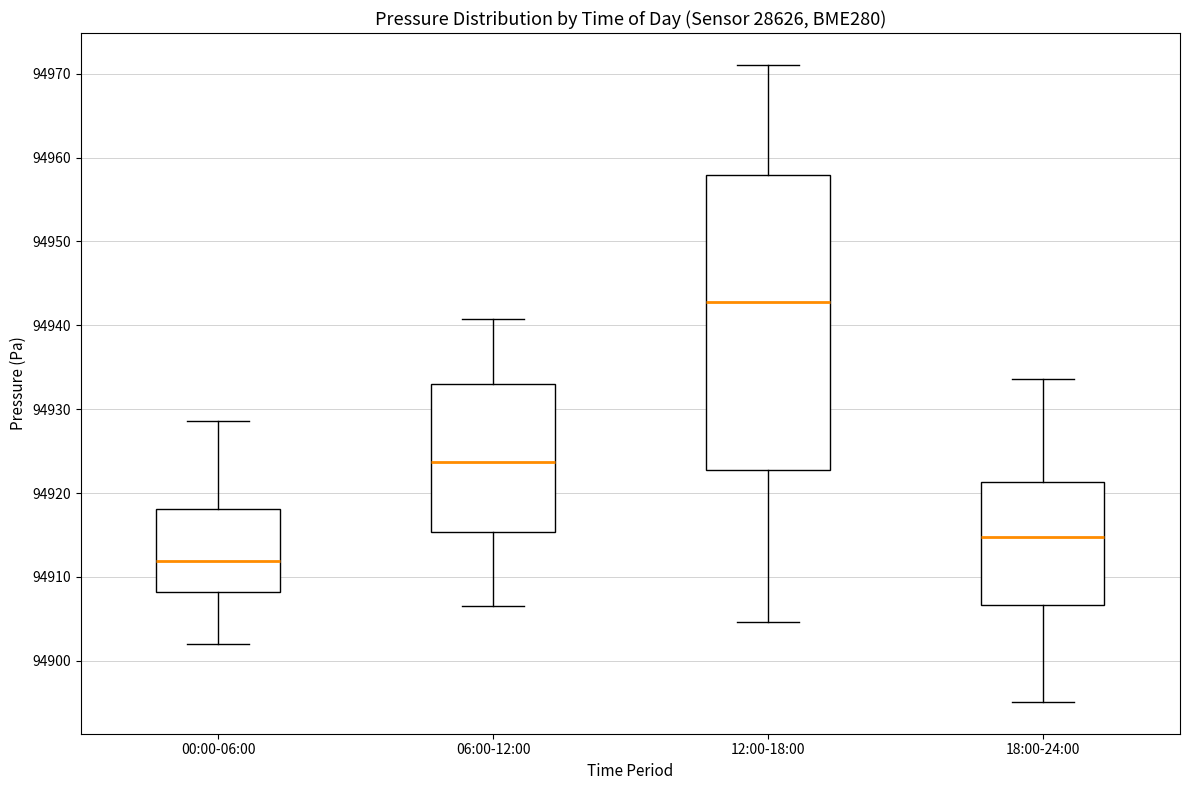

Which box's median line is the lowest?

00:00-06:00